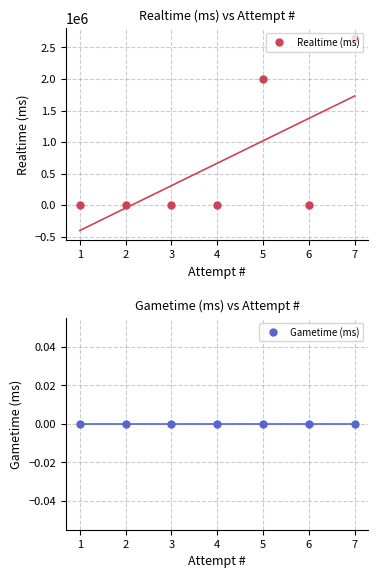

At 6, list the series in order from largest to smallest.

Realtime (ms), Gametime (ms)